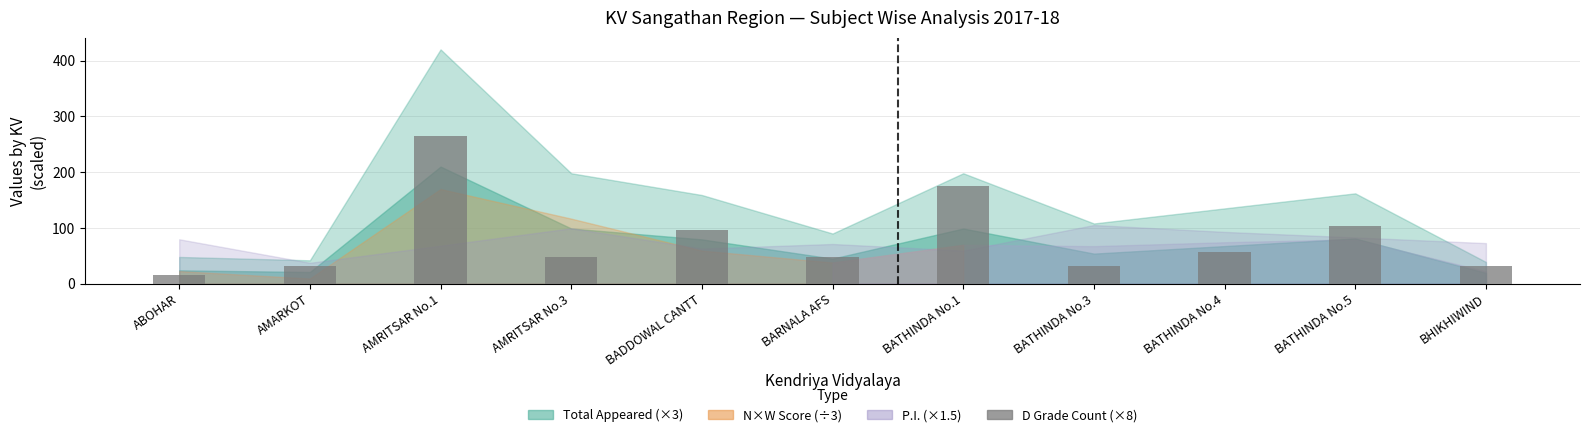

Reading right to left, list all the values displayed in this chart.

BHIKHIWIND=32	BATHINDA No.5=104	BATHINDA No.4=56	BATHINDA No.3=32	BATHINDA No.1=176	BARNALA AFS=48	BADDOWAL CANTT=96	AMRITSAR No.3=48	AMRITSAR No.1=264	AMARKOT=32	ABOHAR=16